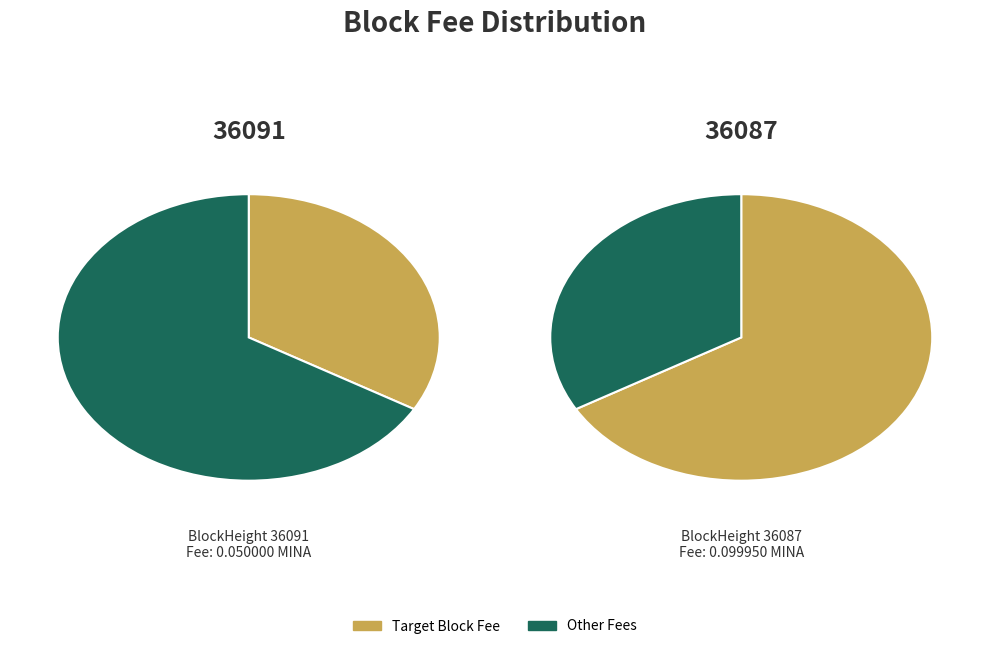

Do 36091 and 36087 together represent more than half of the pie?

Yes